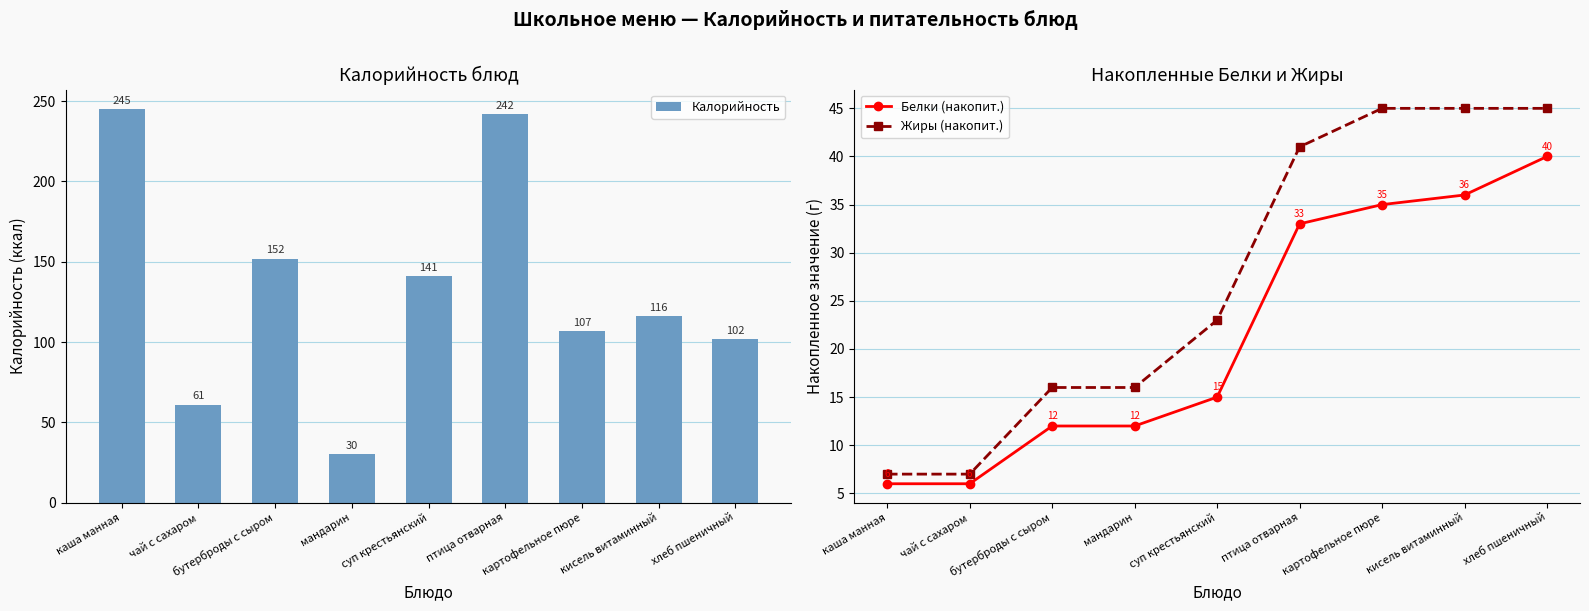

What is the spread (max minus min) of values at хлеб пшеничный?

62